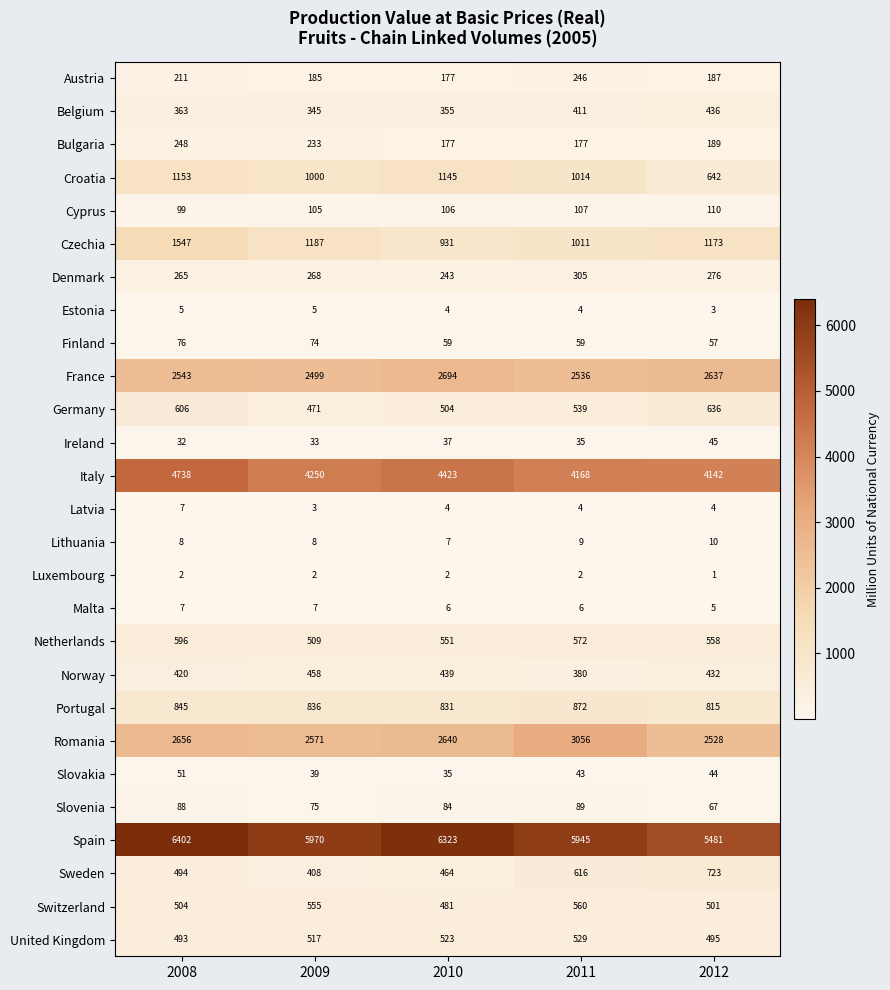

List the labels in order of Norway value, largest first.

2009, 2010, 2012, 2008, 2011